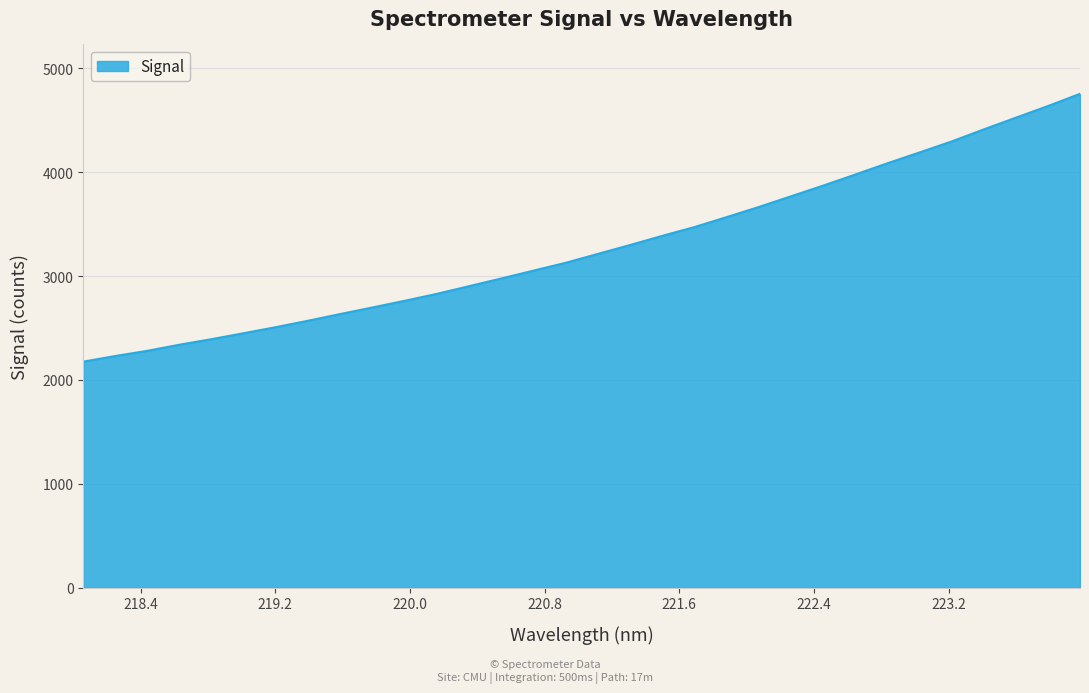

What is the greatest value displayed?

4753.9